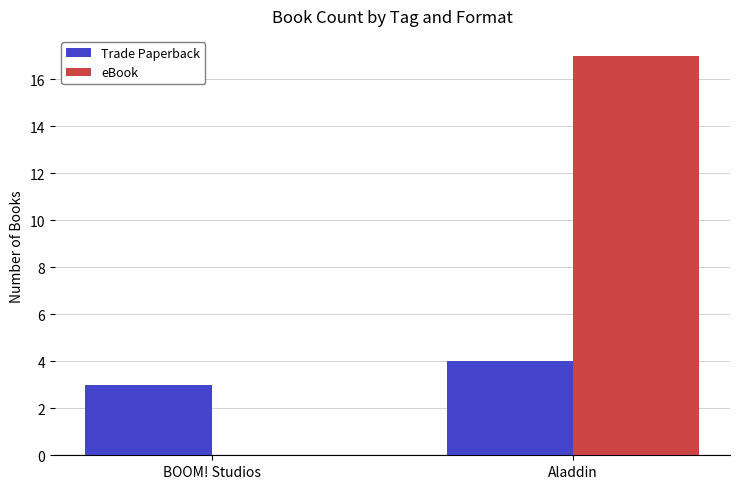

Reading right to left, list all the values displayed in this chart.

Trade Paperback: 4	3
eBook: 17	0